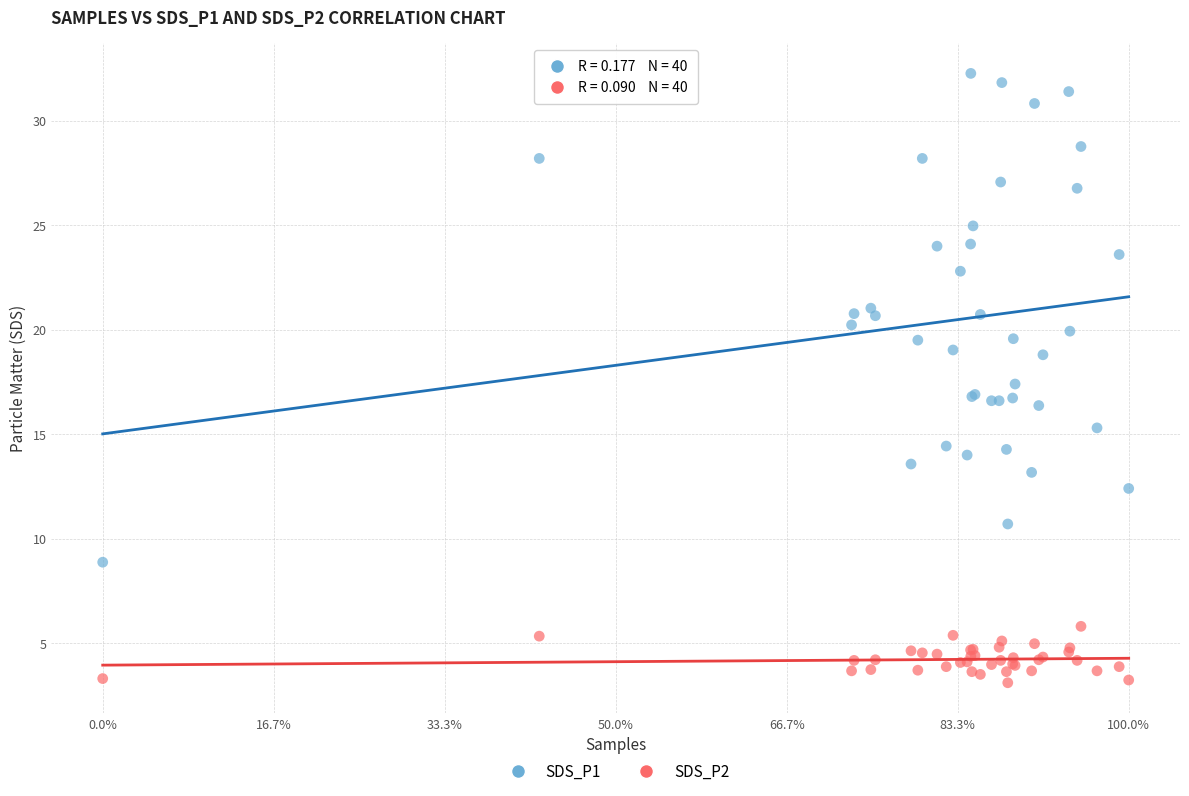

Which series reaches the minimum Y coordinate?

SDS_P2